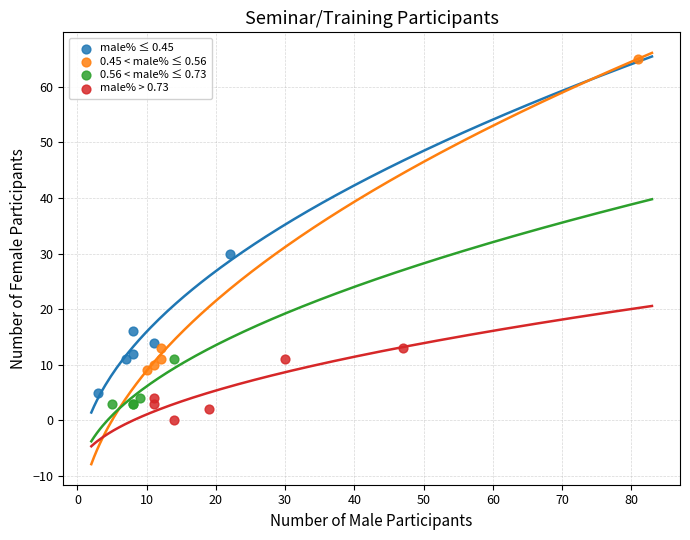

What are all the series names shown in the legend?

male% ≤ 0.45, 0.45 < male% ≤ 0.56, 0.56 < male% ≤ 0.73, male% > 0.73